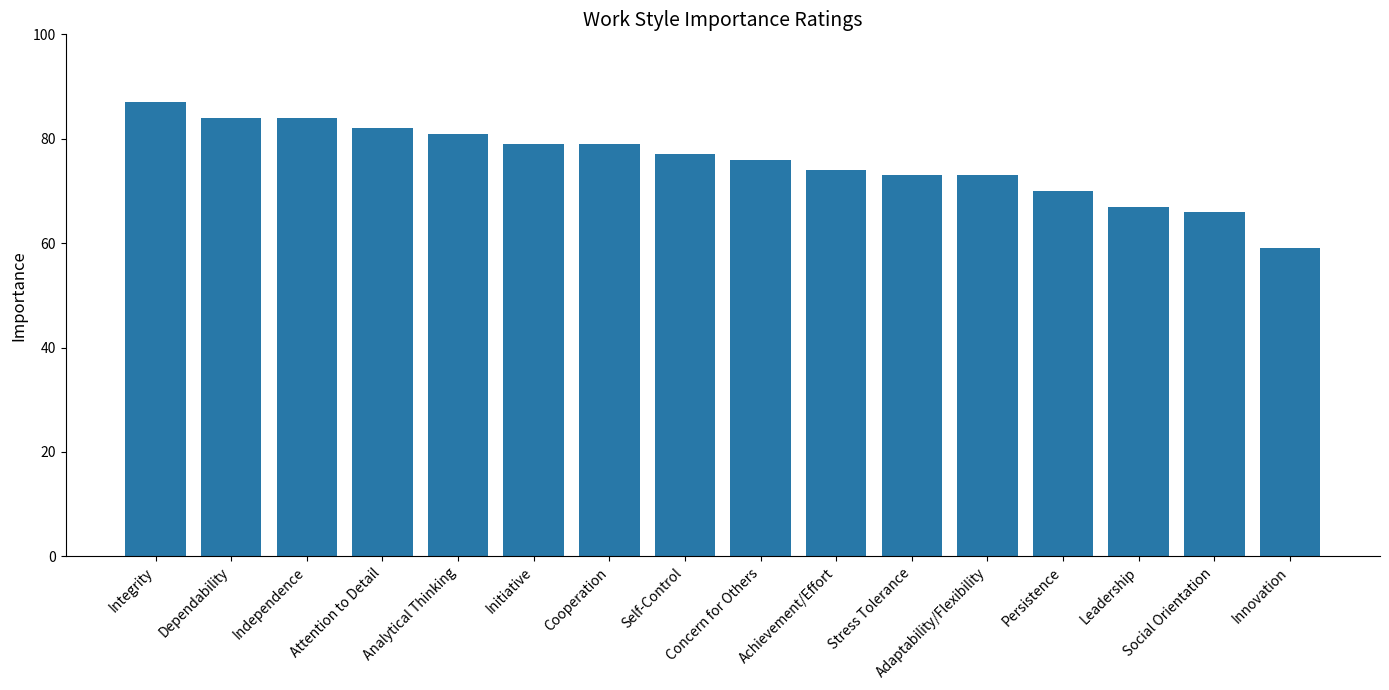

Reading left to right, extract all data points from this chart.

Integrity=87	Dependability=84	Independence=84	Attention to Detail=82	Analytical Thinking=81	Initiative=79	Cooperation=79	Self-Control=77	Concern for Others=76	Achievement/Effort=74	Stress Tolerance=73	Adaptability/Flexibility=73	Persistence=70	Leadership=67	Social Orientation=66	Innovation=59